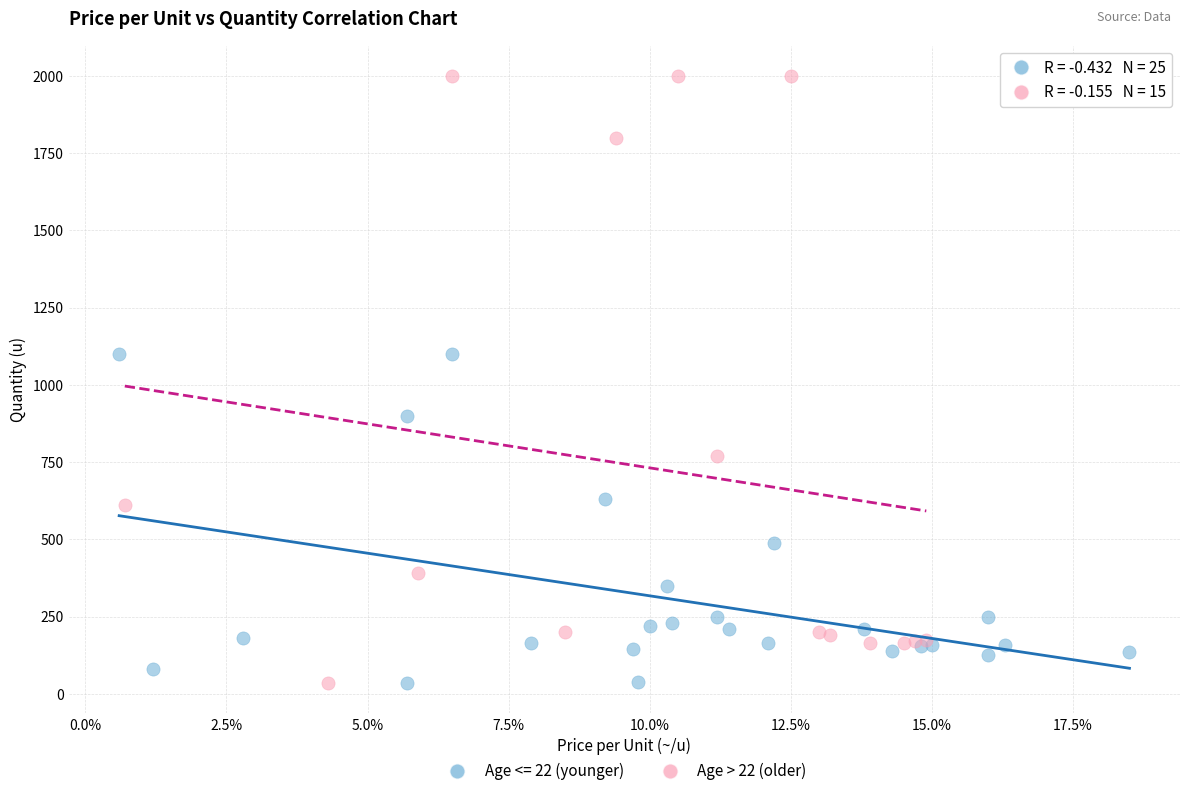

Which series reaches the maximum Y coordinate?

Age > 22 (older)